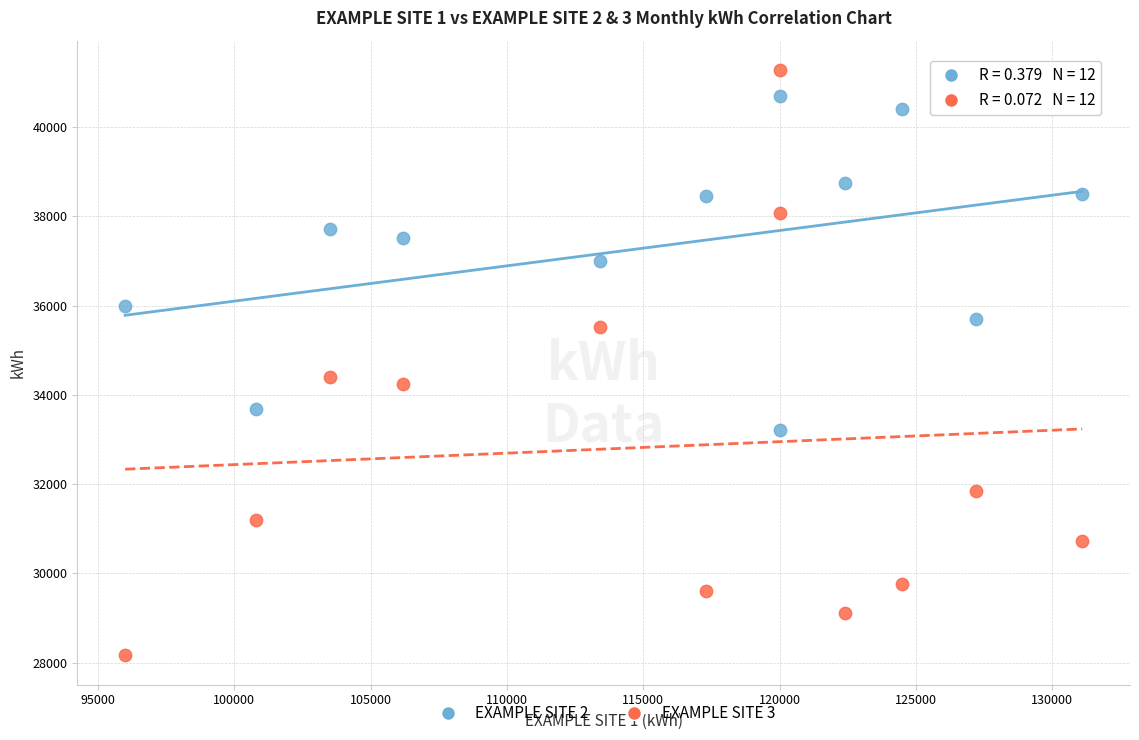

Which series reaches the minimum Y coordinate?

EXAMPLE SITE 3